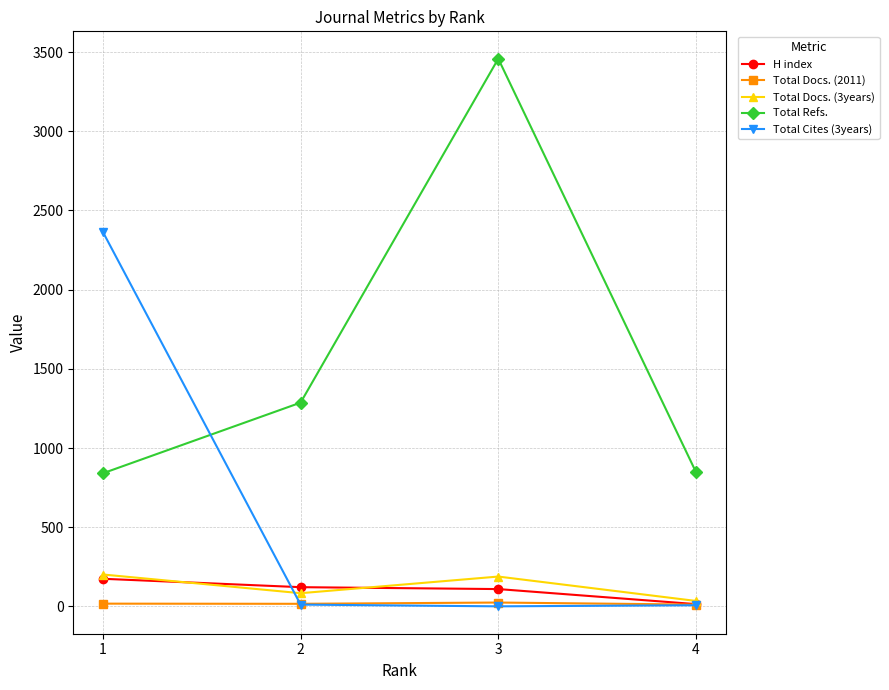

What is the difference between the Total Docs. (3years) values at 1 and 2?

118